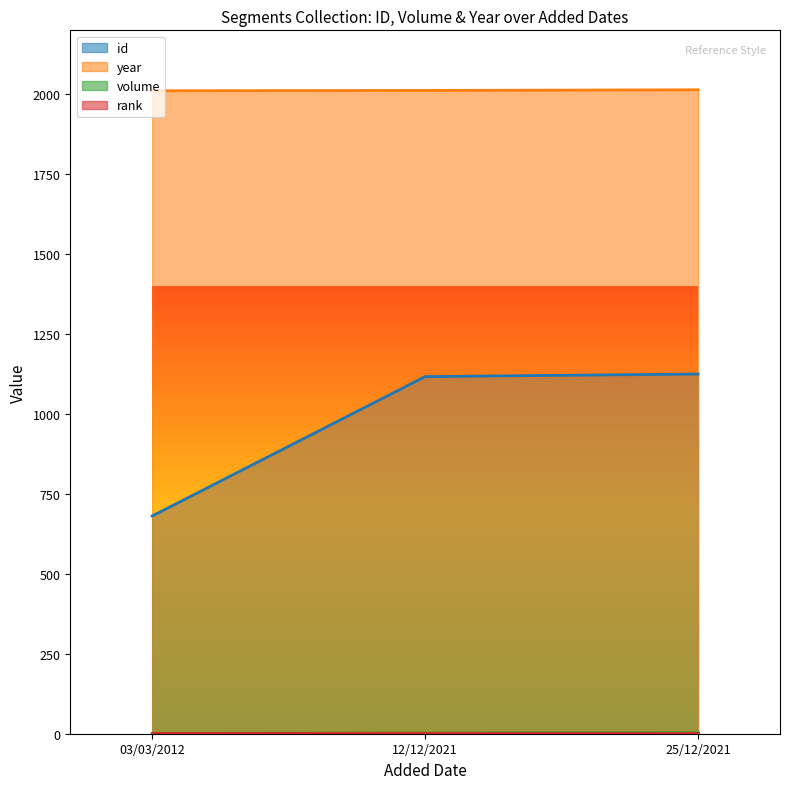

What position from the right is 12/12/2021?

2